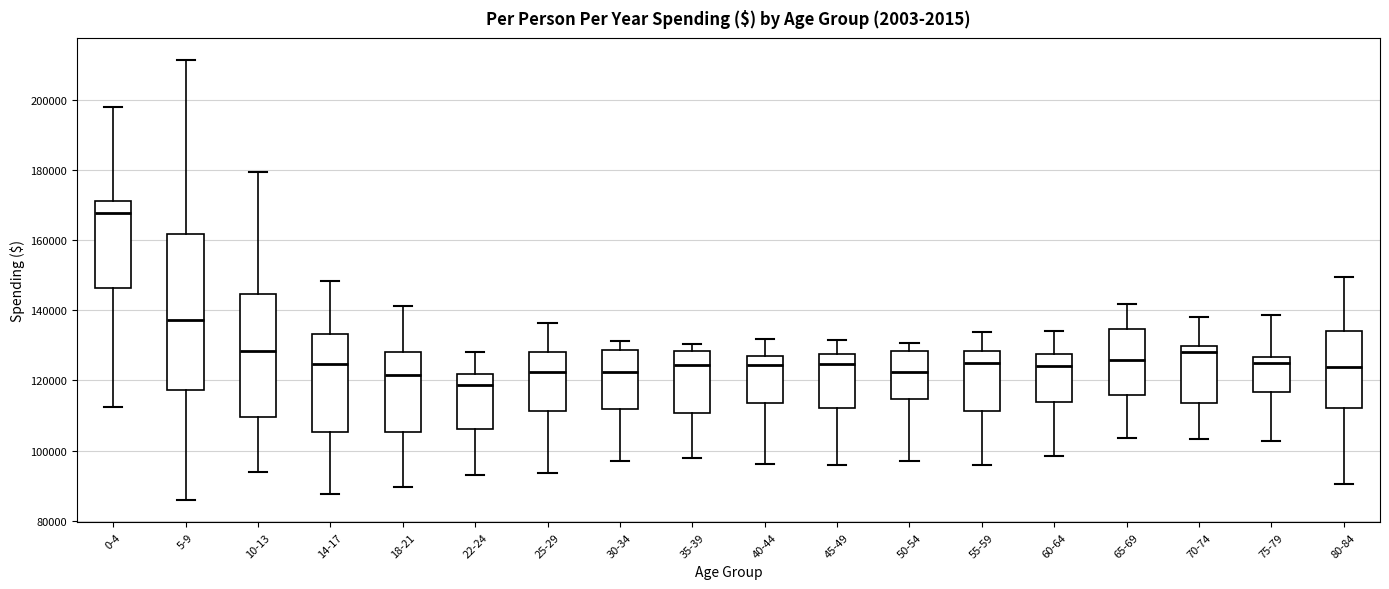

Reading left to right, transcribe this box plot: for each box, give where its median line is, the range the box spans, and where its two whiskers end, as read against the y-axis. The values are not printed on the chart, so give them approximately, as read against the axis.

0-4: median 168000, box 146000 to 170000, whiskers 112000 to 198000
5-9: median 138000, box 118000 to 162000, whiskers 86000 to 212000
10-13: median 128000, box 110000 to 144000, whiskers 94000 to 180000
14-17: median 124000, box 106000 to 134000, whiskers 88000 to 148000
18-21: median 122000, box 106000 to 128000, whiskers 90000 to 142000
22-24: median 118000, box 106000 to 122000, whiskers 94000 to 128000
25-29: median 122000, box 112000 to 128000, whiskers 94000 to 136000
30-34: median 122000, box 112000 to 128000, whiskers 98000 to 132000
35-39: median 124000, box 110000 to 128000, whiskers 98000 to 130000
40-44: median 124000, box 114000 to 126000, whiskers 96000 to 132000
45-49: median 124000, box 112000 to 128000, whiskers 96000 to 132000
50-54: median 122000, box 114000 to 128000, whiskers 96000 to 130000
55-59: median 124000, box 112000 to 128000, whiskers 96000 to 134000
60-64: median 124000, box 114000 to 128000, whiskers 98000 to 134000
65-69: median 126000, box 116000 to 134000, whiskers 104000 to 142000
70-74: median 128000, box 114000 to 130000, whiskers 104000 to 138000
75-79: median 124000, box 116000 to 126000, whiskers 102000 to 138000
80-84: median 124000, box 112000 to 134000, whiskers 90000 to 150000